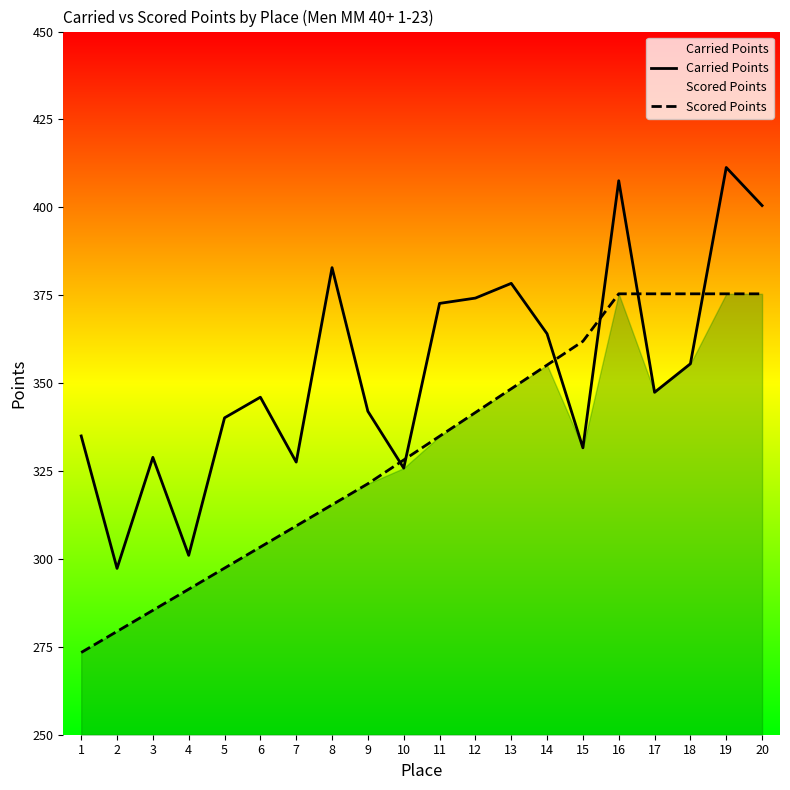

The Carried Points series shows 331.6 at 15. True or false?

True